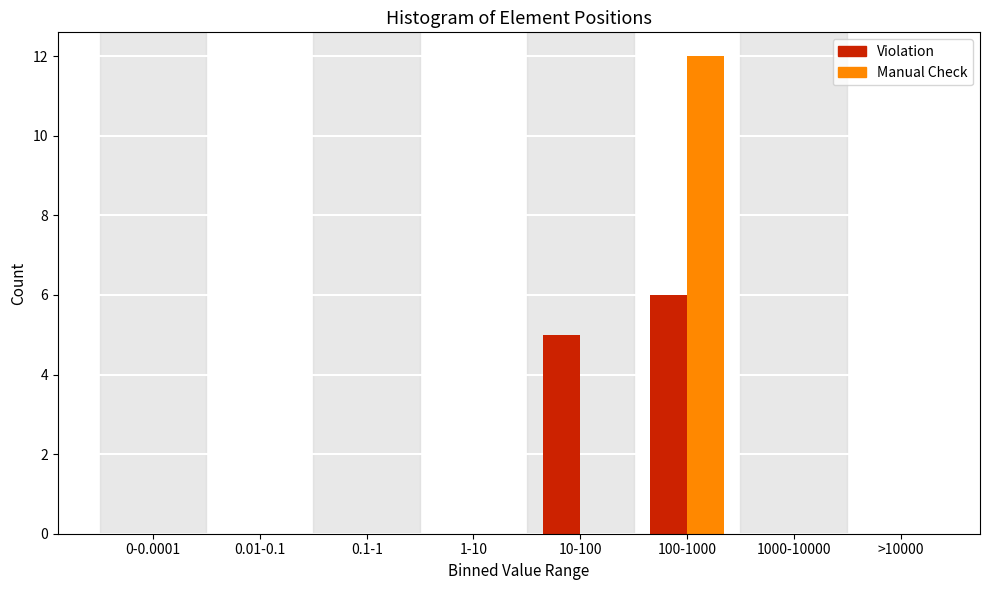

Reading left to right, extract all data points from this chart.

Violation: 0-0.0001=0	0.01-0.1=0	0.1-1=0	1-10=0	10-100=5	100-1000=6	1000-10000=0	>10000=0
Manual Check: 0-0.0001=0	0.01-0.1=0	0.1-1=0	1-10=0	10-100=0	100-1000=12	1000-10000=0	>10000=0